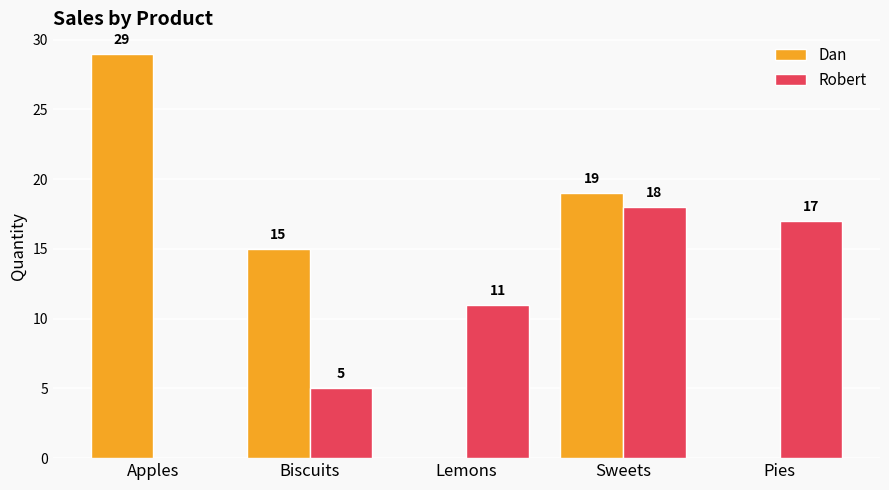

Is the value of Robert at Pies greater than the value of Dan at Biscuits?

Yes